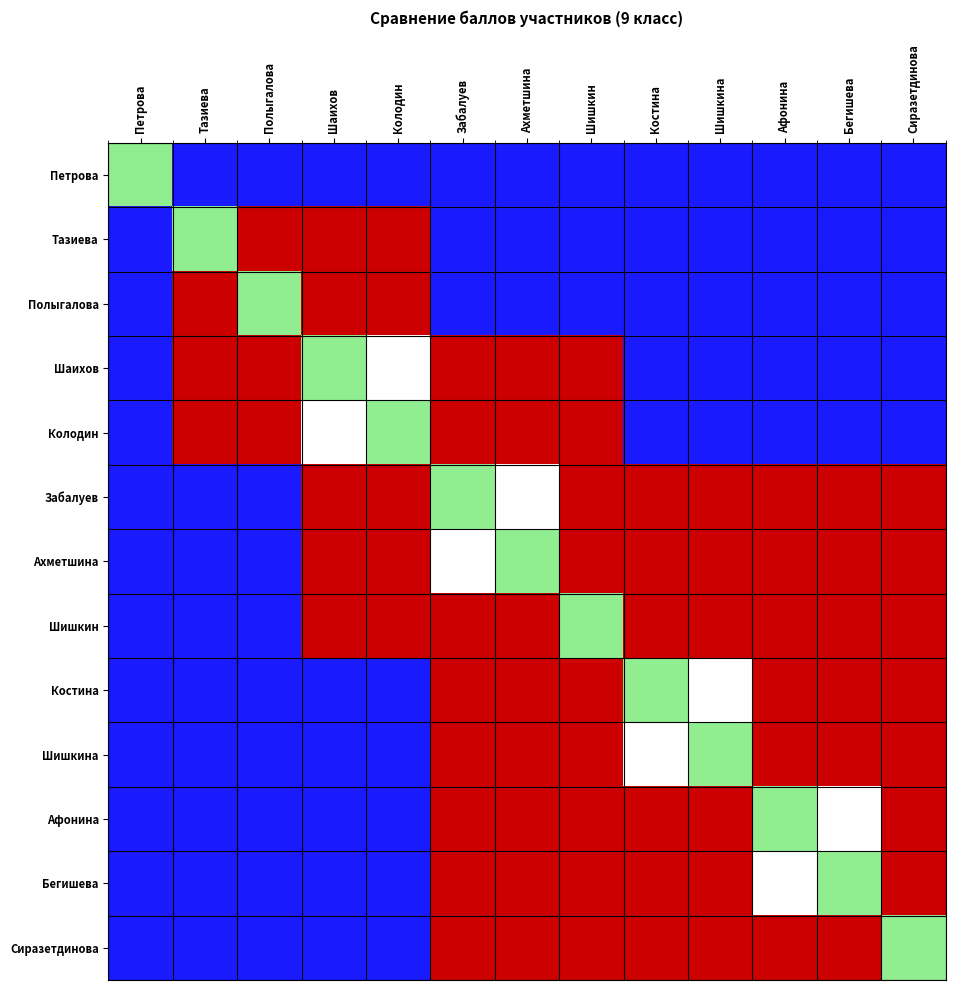

Which category has the lowest value across all series?

Тазиева